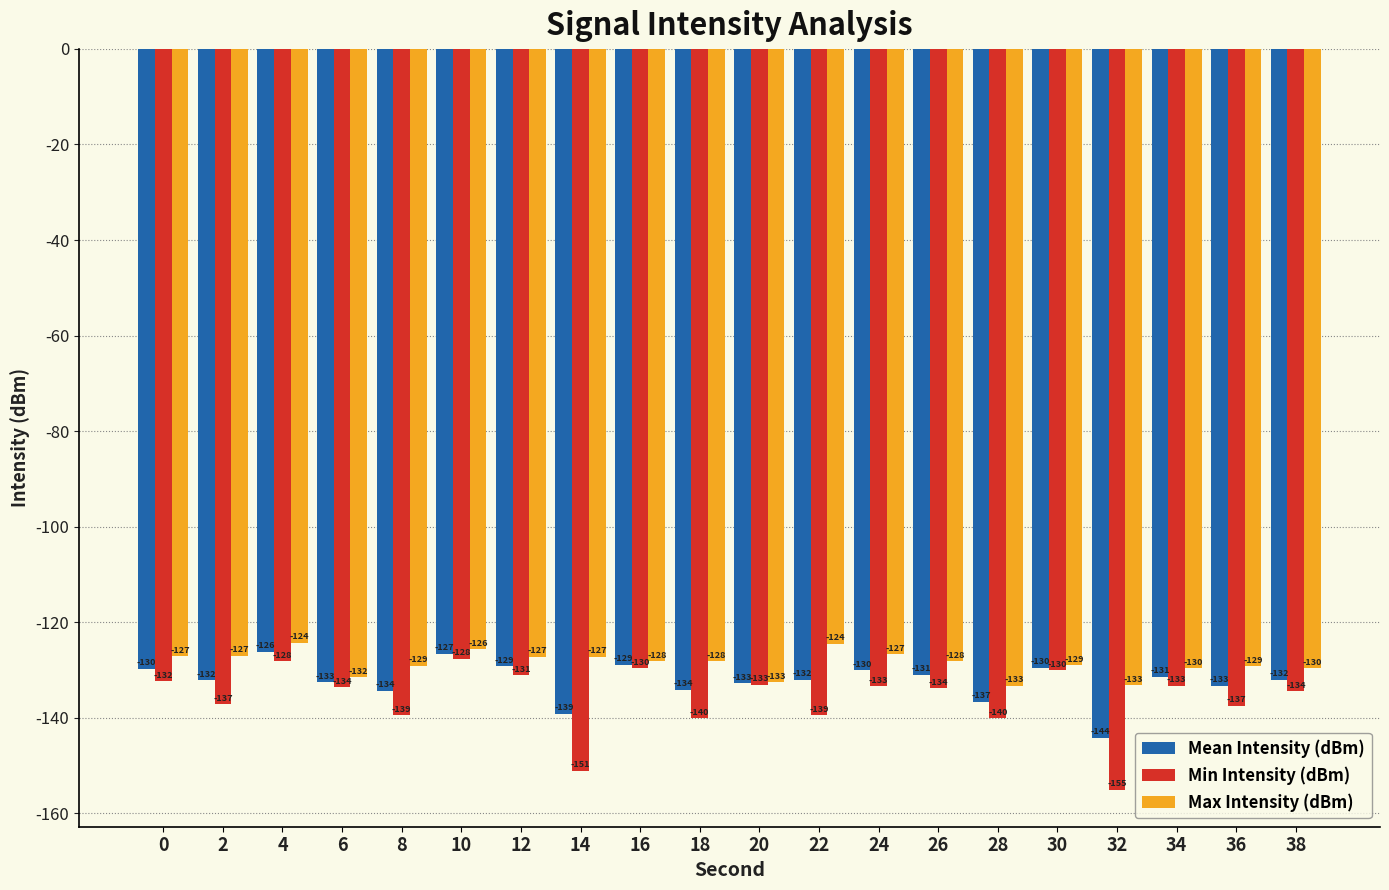

Which label corresponds to the largest value in the chart?

4